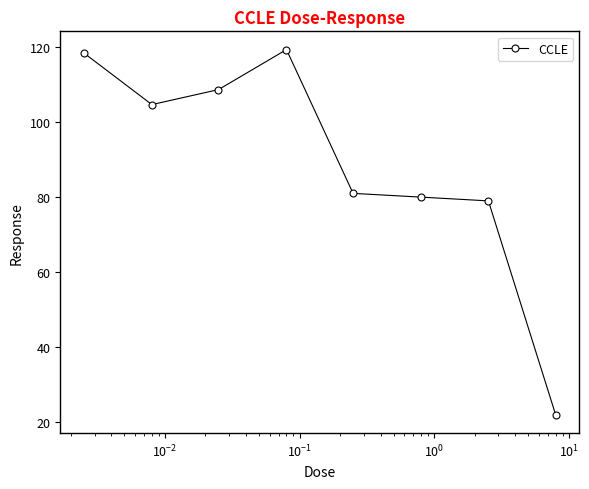

How many interior local peaks (higher than both neighbors) does the data have?

1